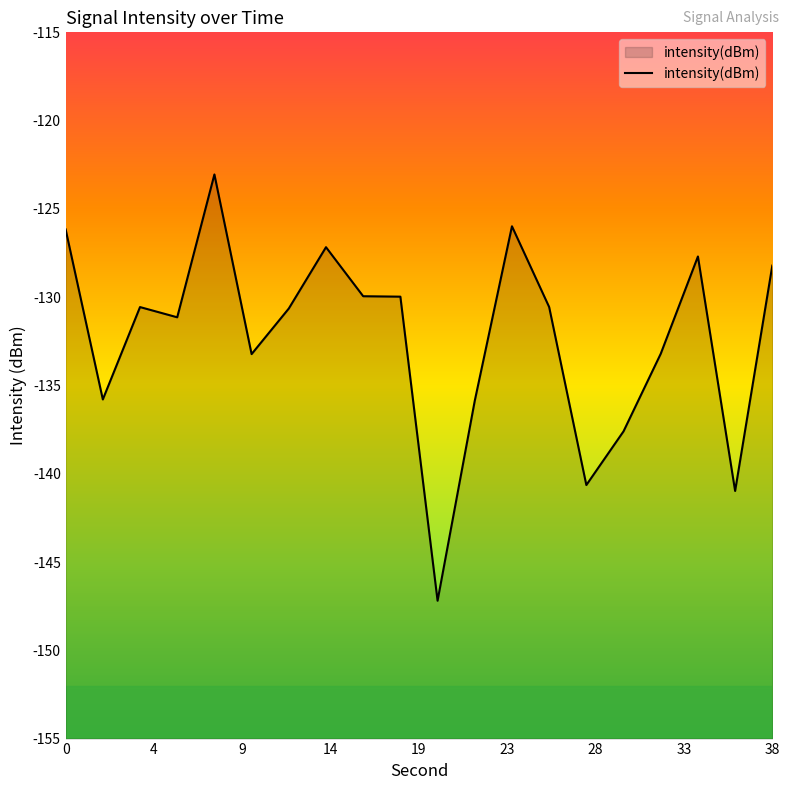

What is the difference between the maximum and minimum values?

24.1